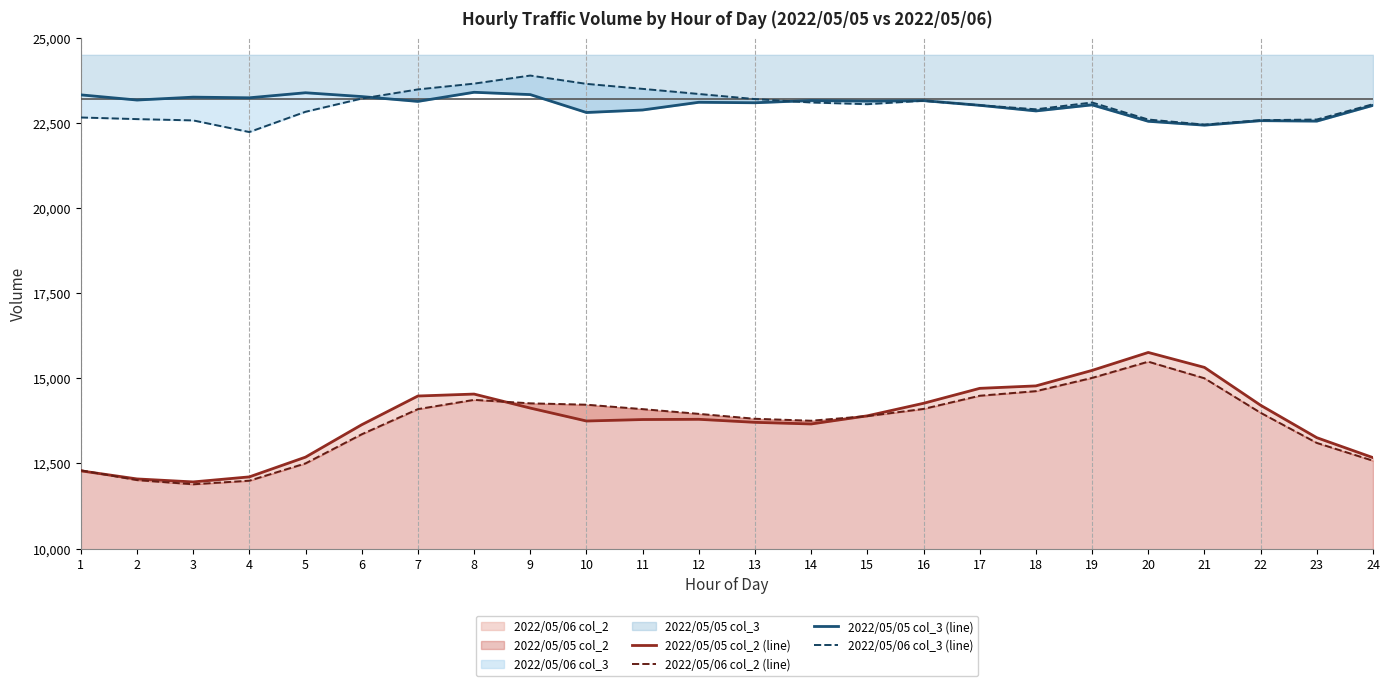

True or false: 2022/05/06 col_2 (line) and 2022/05/05 col_2 (line) cross at least once.

True